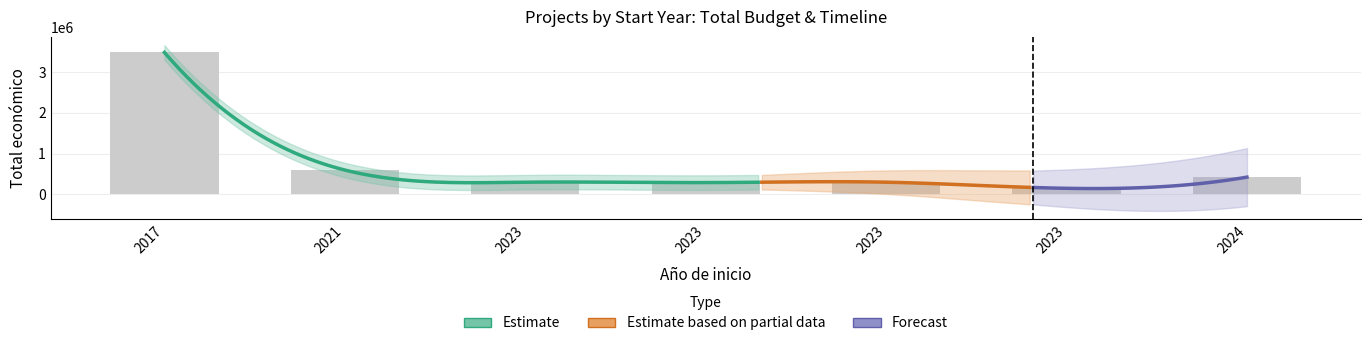

Is it true that the value at 2023 is 290328?

True